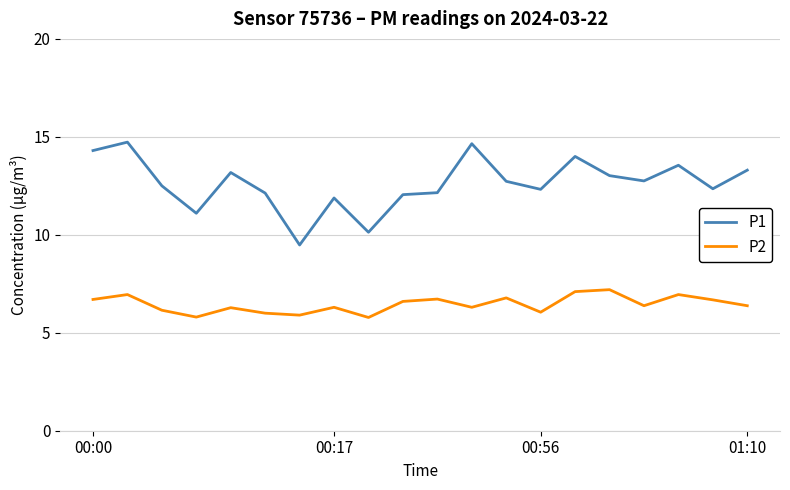

Which series has the largest total across all categories?

P1